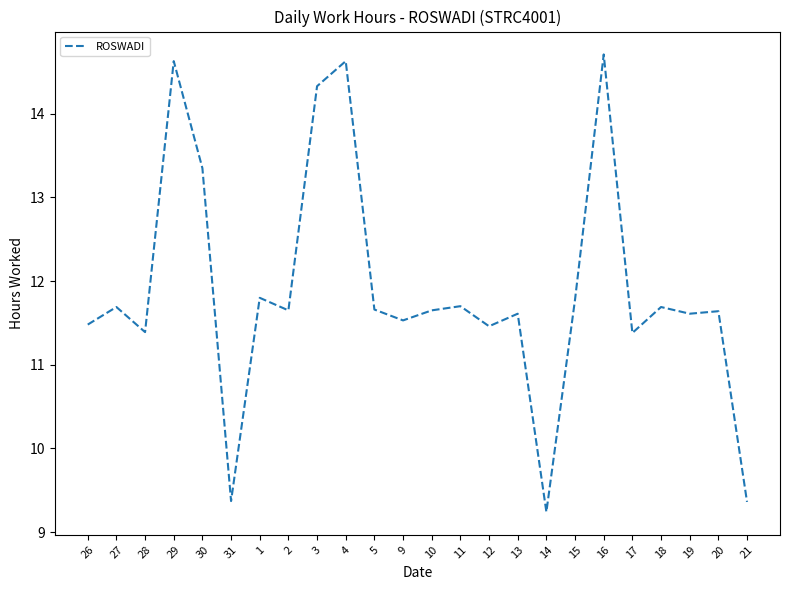

What position from the left is 15?

18